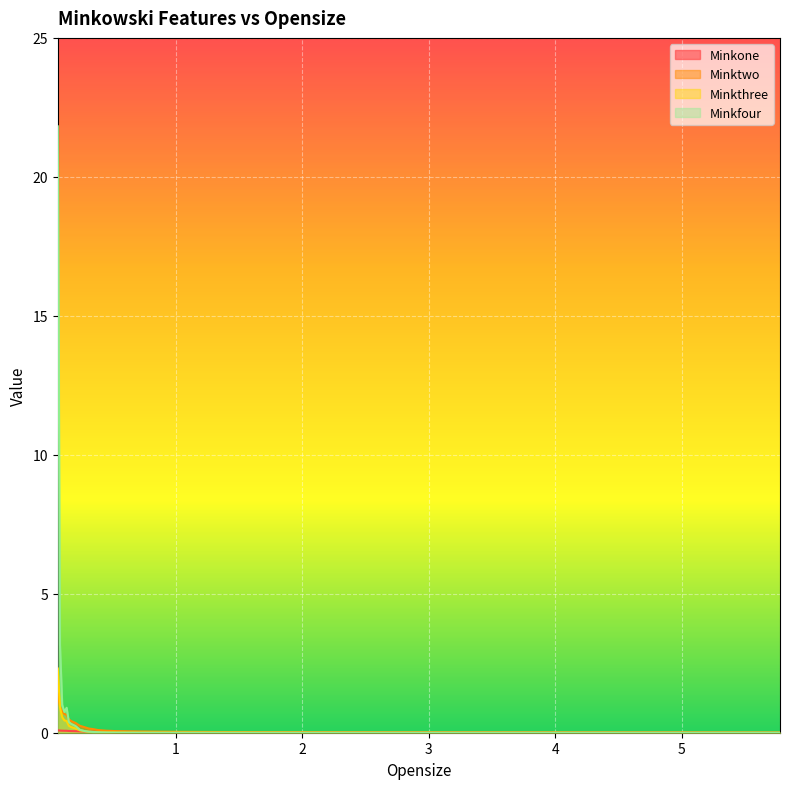

Which has a higher value, 5.075 or 0.175?

0.175